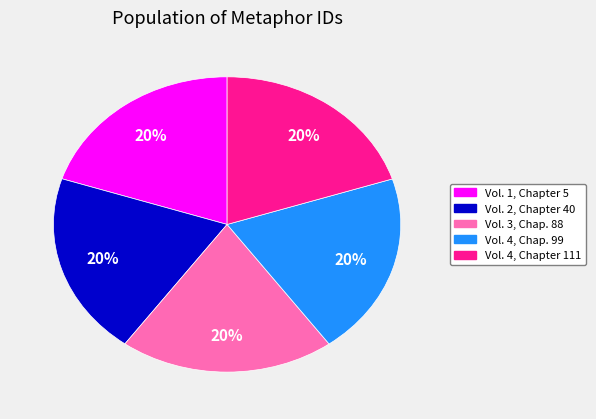

Is there a majority slice in this chart?

No